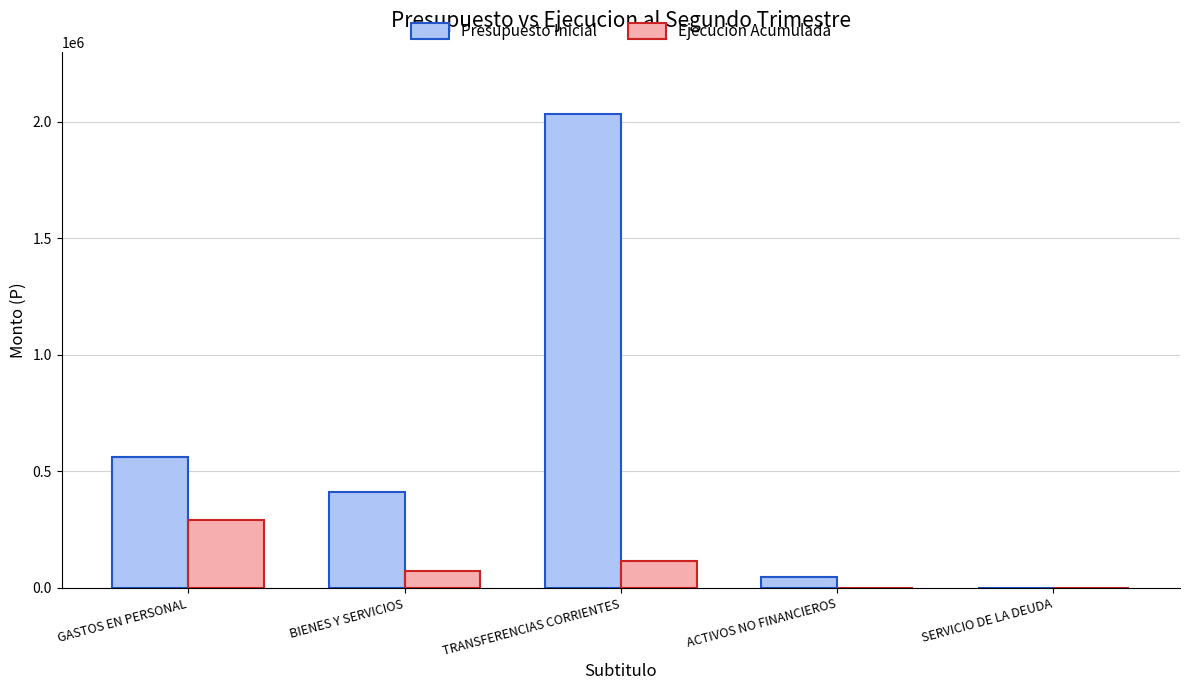

Is the value of Ejecucion Acumulada at ACTIVOS NO FINANCIEROS greater than the value of Presupuesto Inicial at TRANSFERENCIAS CORRIENTES?

No